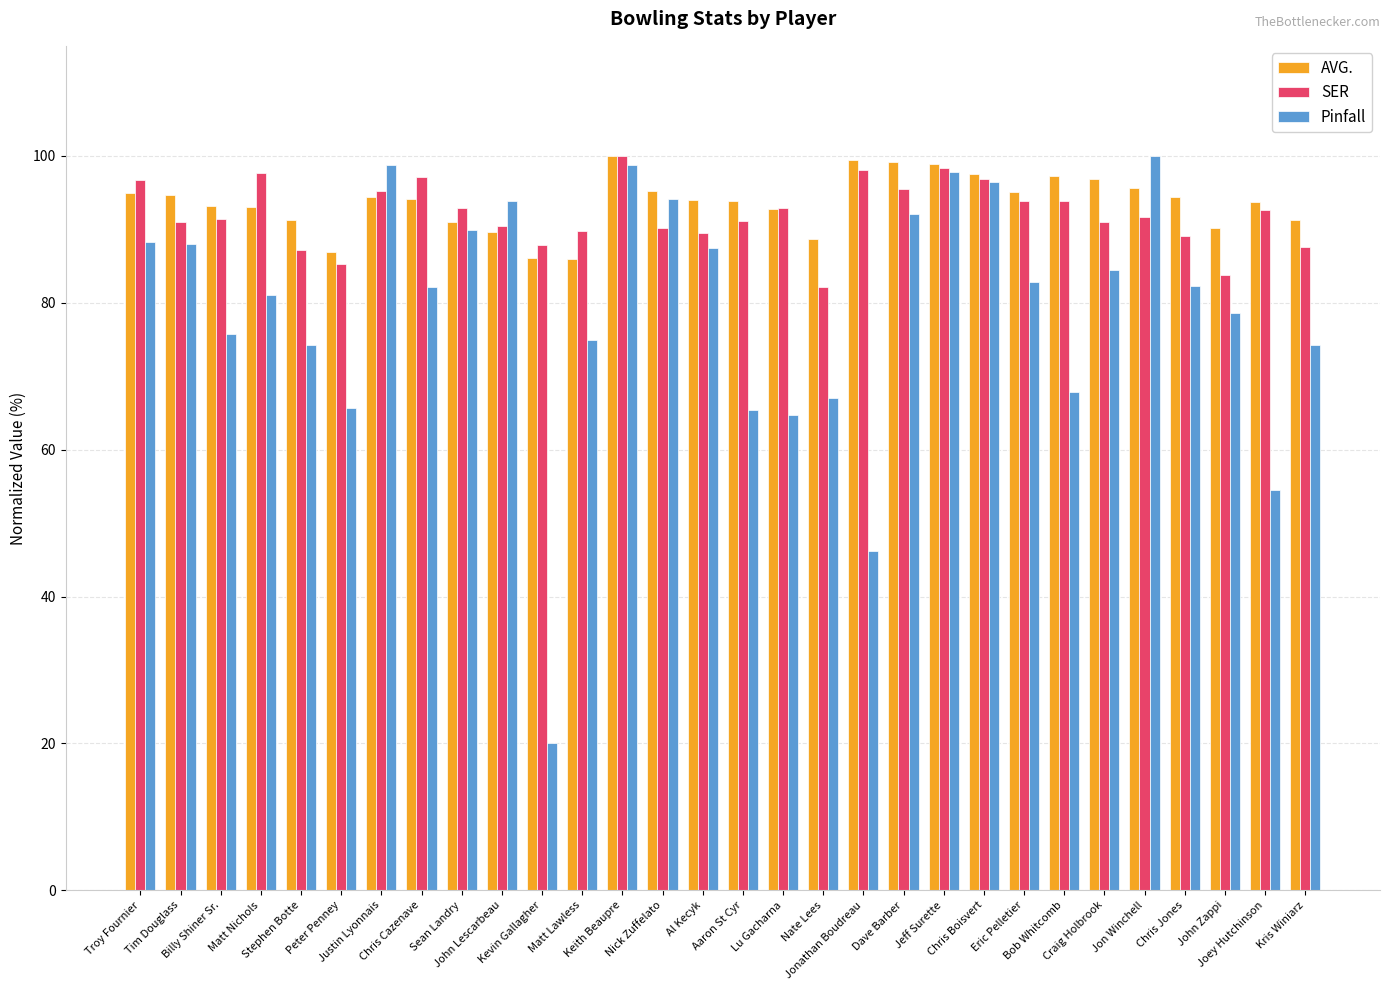

At which category is the sum across all series the highest?

Keith Beaupre